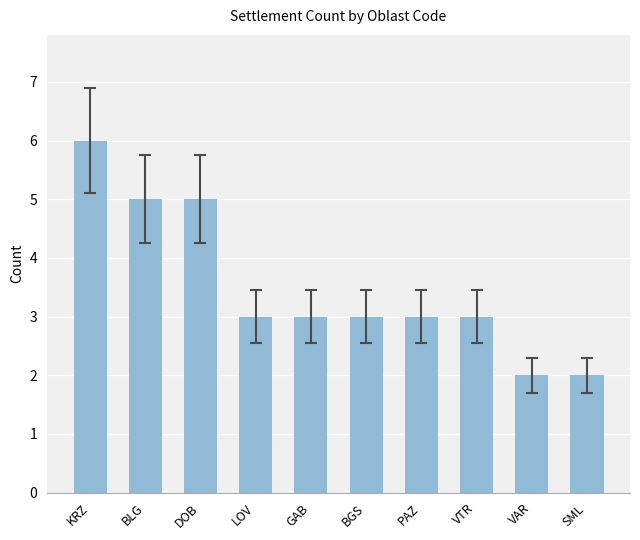

How many data points does each series have?

10